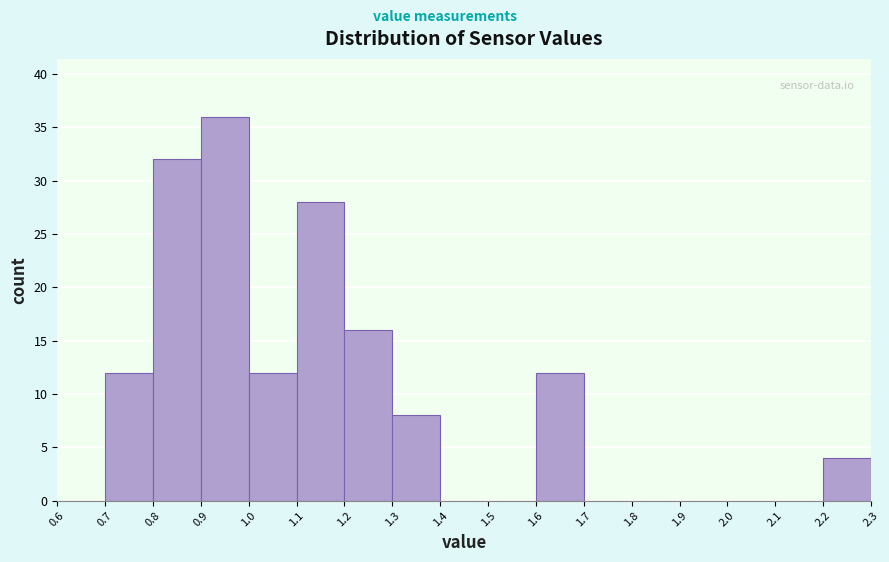

Reading left to right, transcribe this chart: for each bar, give the range it covers on the x-axis and its height. The values are not printed on the chart, so give them approximately, as read against the axis.

0.6 to 0.7: 0
0.7 to 0.8: 12
0.8 to 0.9: 32
0.9 to 1.0: 36
1.0 to 1.1: 12
1.1 to 1.2: 28
1.2 to 1.3: 16
1.3 to 1.4: 8
1.4 to 1.5: 0
1.5 to 1.6: 0
1.6 to 1.7: 12
1.7 to 1.8: 0
1.8 to 1.9: 0
1.9 to 2.0: 0
2.0 to 2.1: 0
2.1 to 2.2: 0
2.2 to 2.3: 4